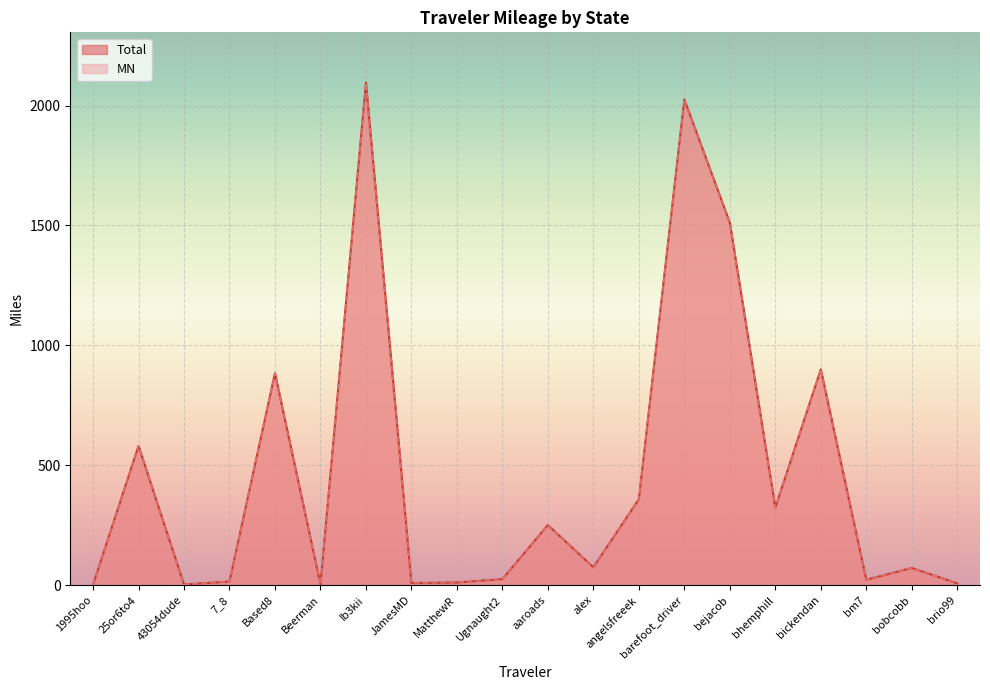

What is the label of the 13th point from the right?

JamesMD